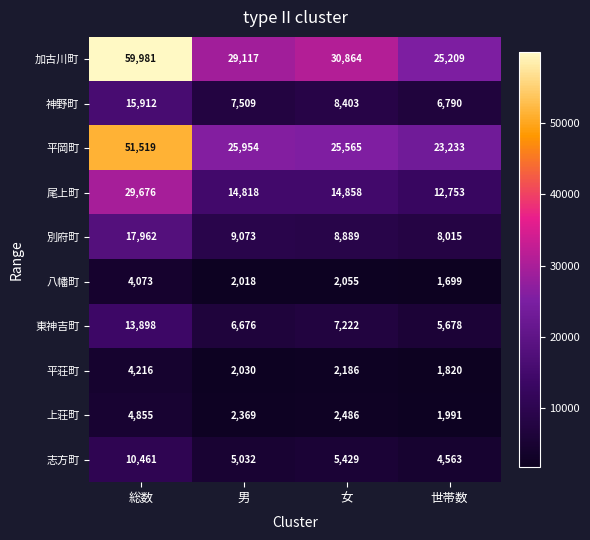

Read the 神野町 value at 女, to the nearest 50.

8400